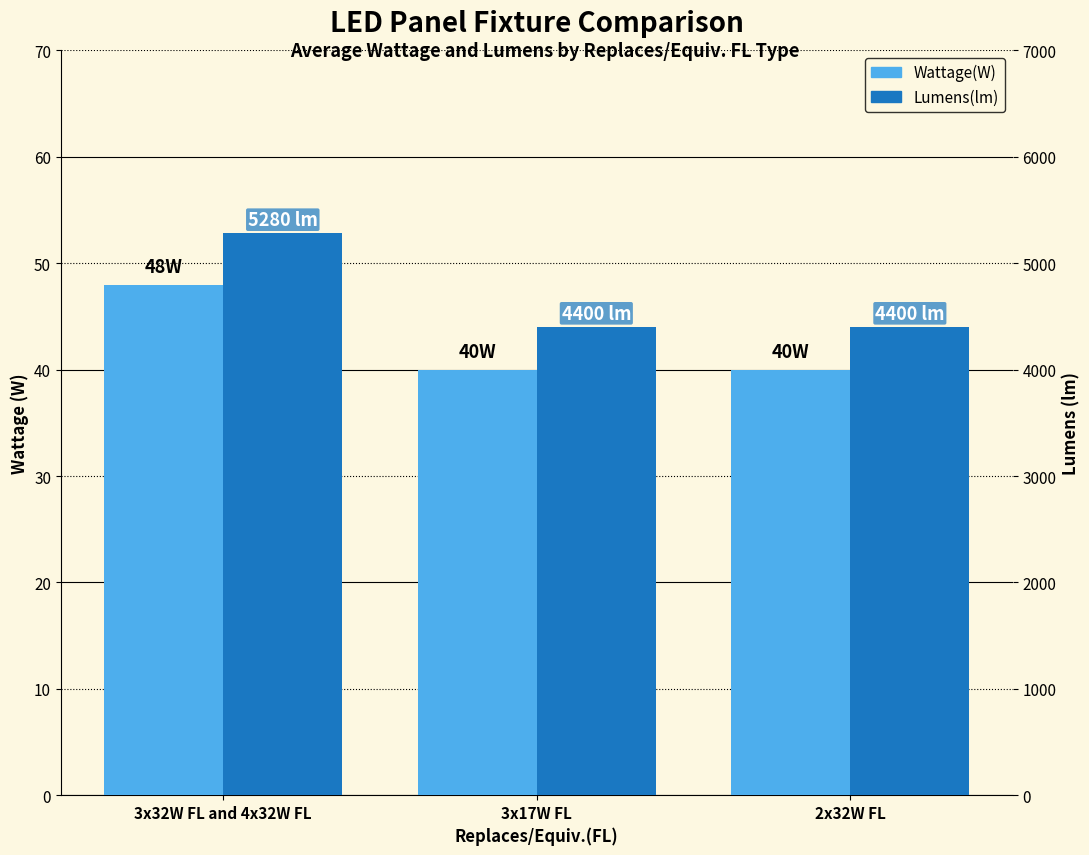

Which category has the highest value across all series?

3x32W FL and 4x32W FL